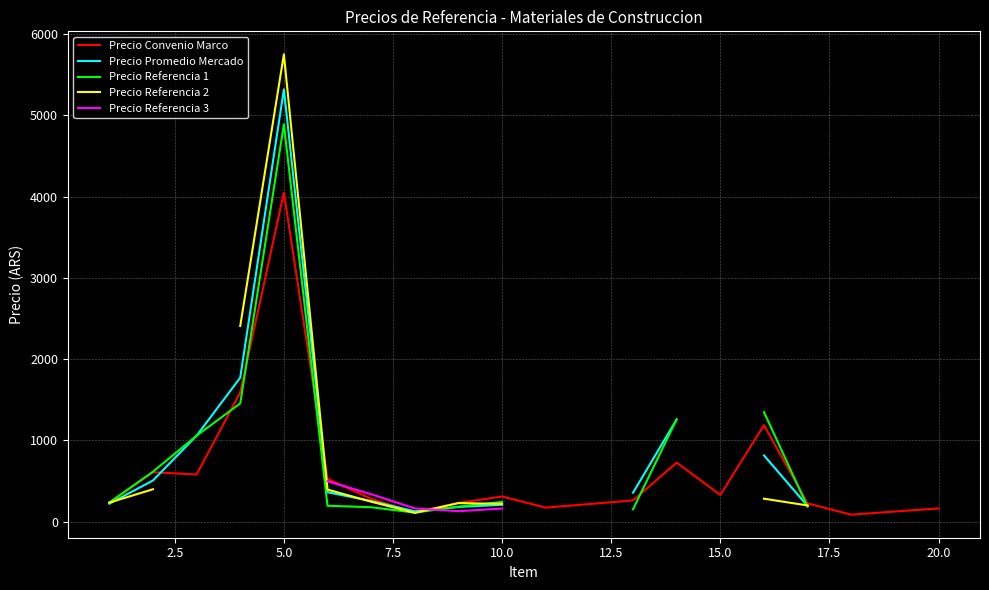

The value of Precio Convenio Marco at 20.0 is 164.0. True or false?

True